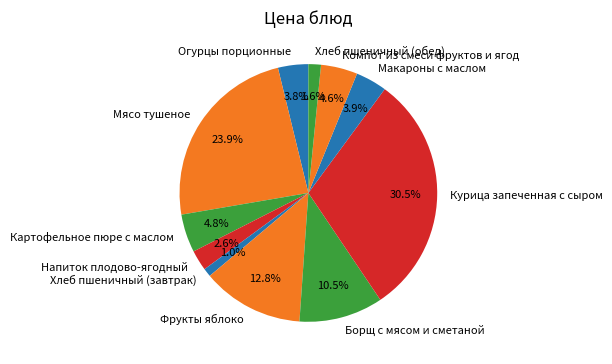

To the nearest percent, what is the combined percentage of Курица запеченная с сыром and Компот из смеси фруктов и ягод?

35%